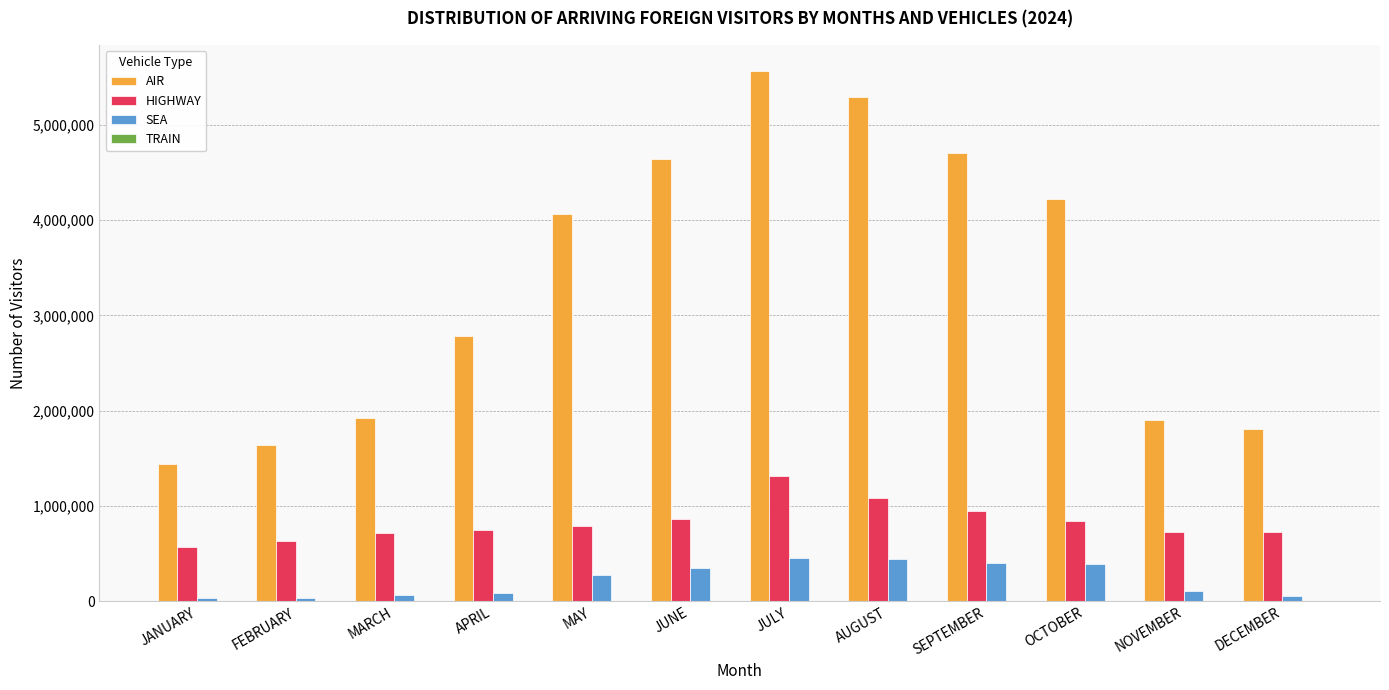

What is the highest value of the HIGHWAY series?

1315517